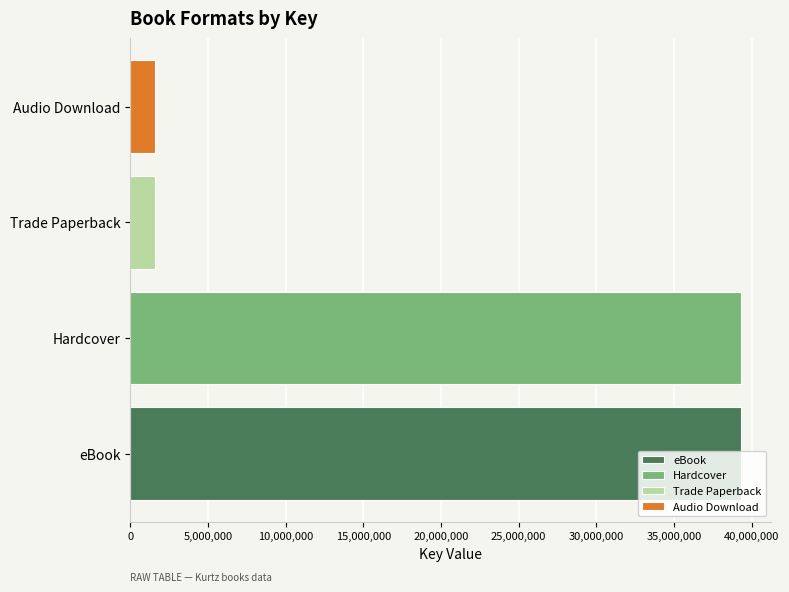

At which label is the value closest to 20438109?

eBook